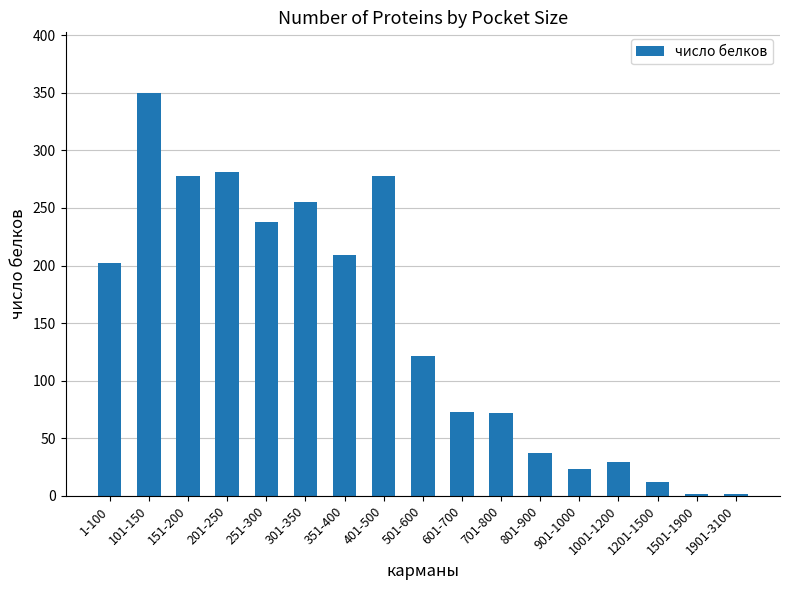

What is the label of the 1st bar from the left?

1-100